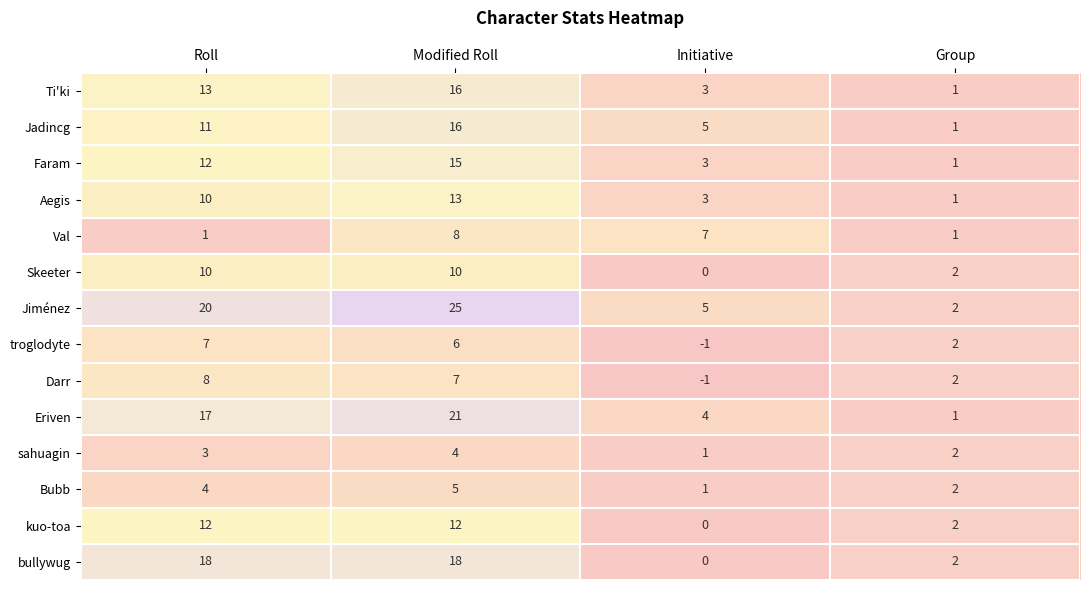

What is the spread (max minus min) of values at Modified Roll?

21